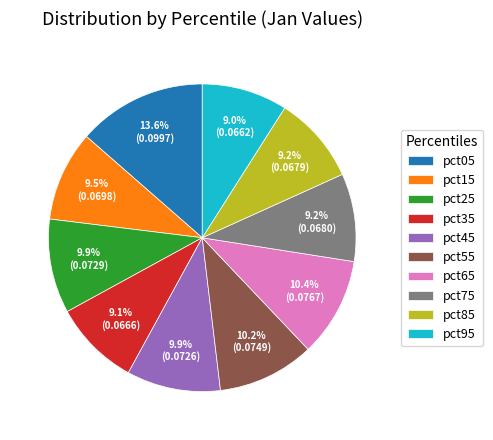

What is the total percentage of pct55 and pct25?

20.1%